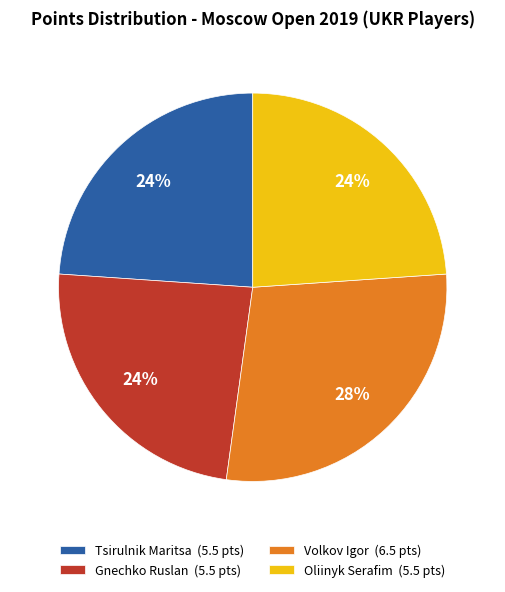

Is there a majority slice in this chart?

No